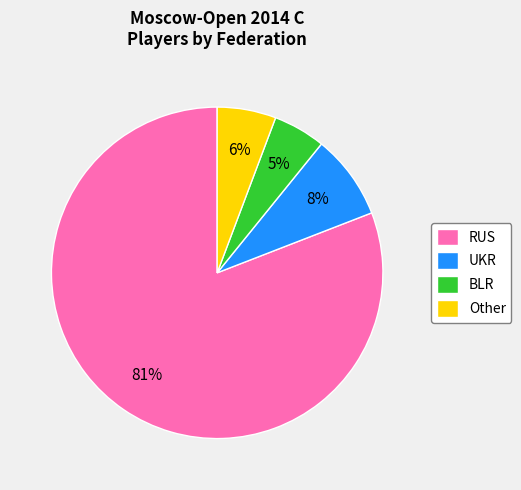

How many segments does this pie chart have?

4